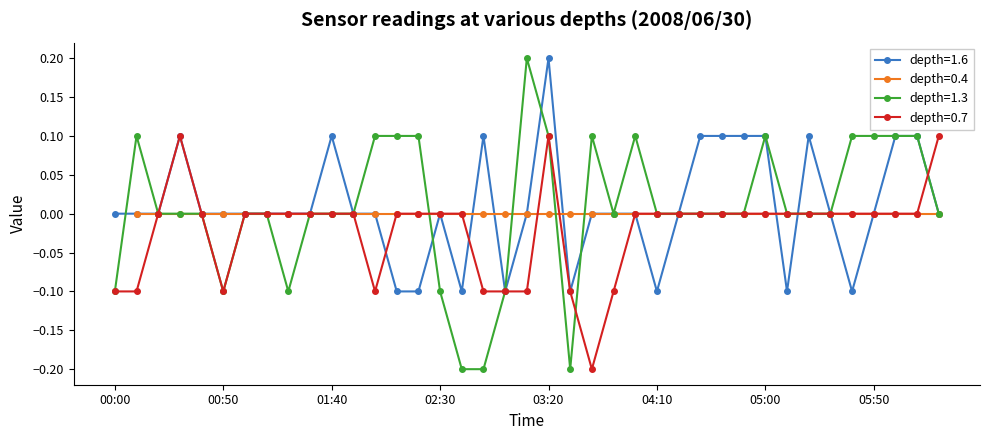

True or false: depth=0.7 has more than 1 interior local peaks.

True